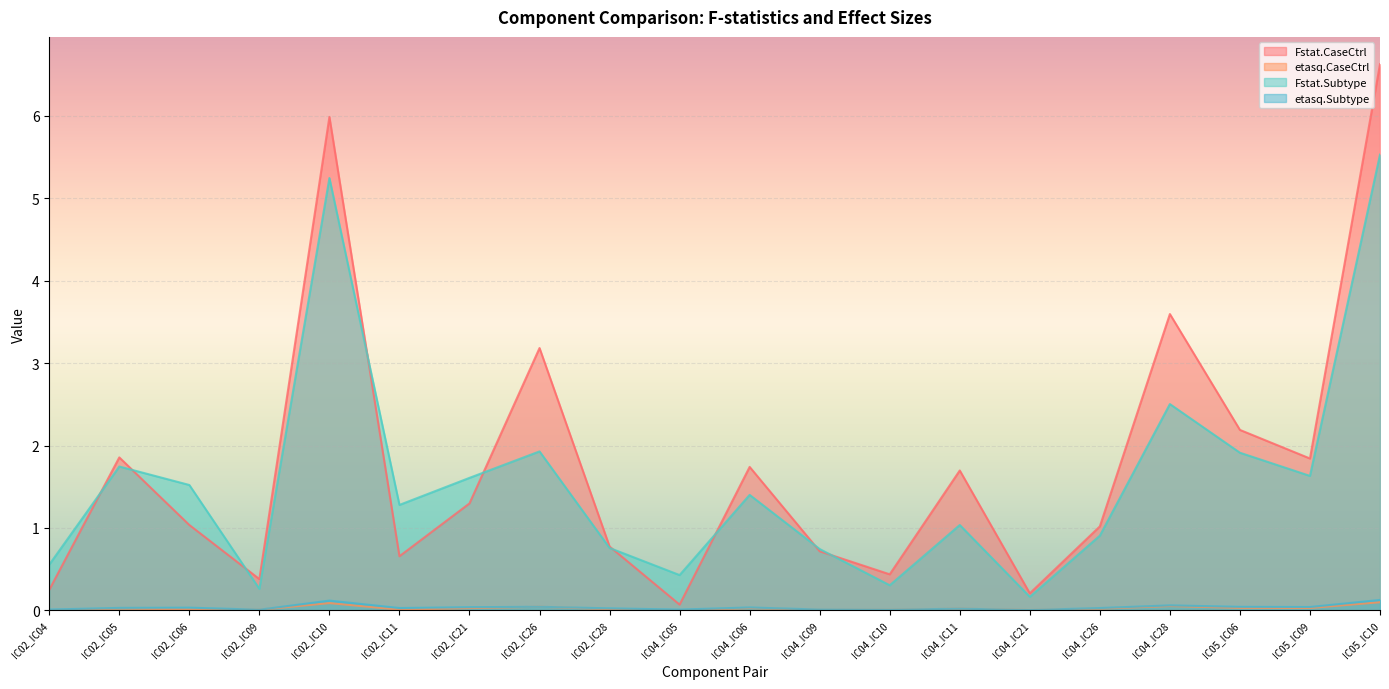

What is the difference between the highest and lowest values at IC05_IC06?

2.2